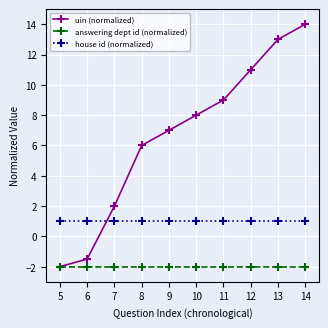

What is the approximate value of house id (normalized) at 11?

1.0